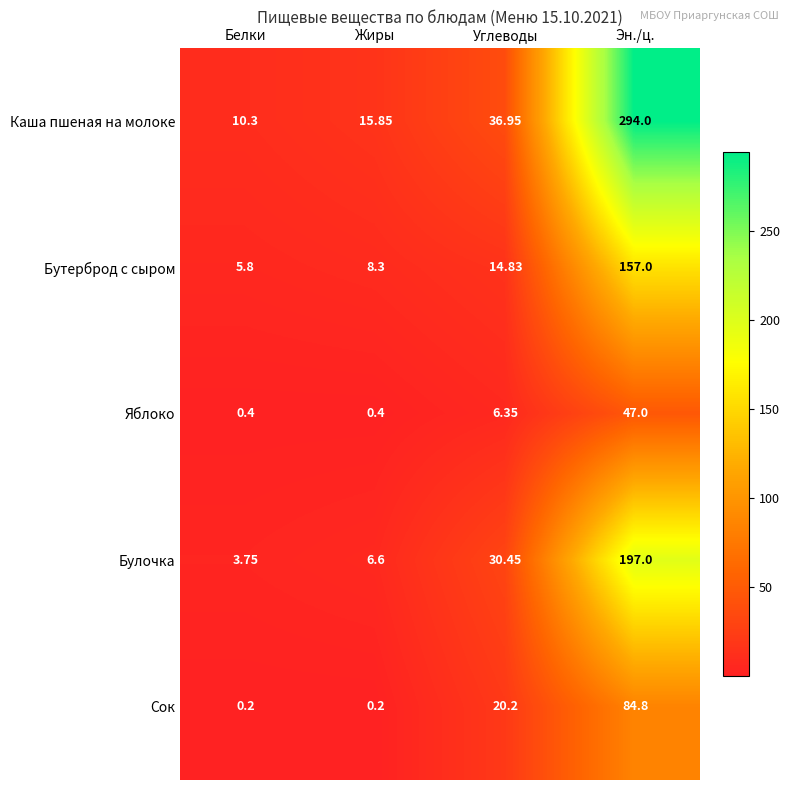

What is the minimum value shown in the chart?

0.2